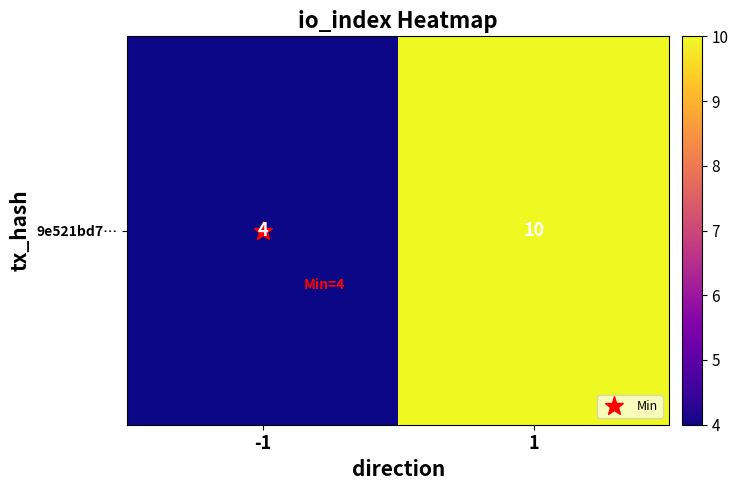

Rank the categories by value from highest to lowest.

1, -1